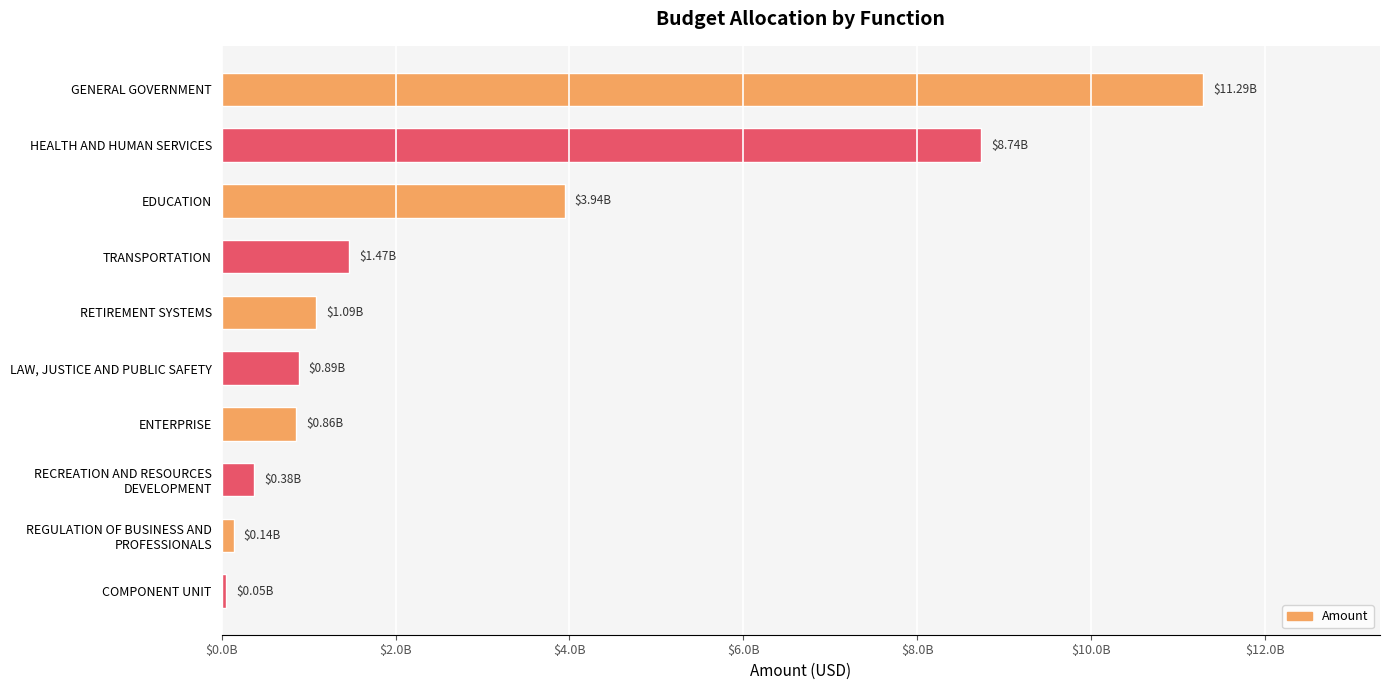

How many data points are less than 1090167026?

5